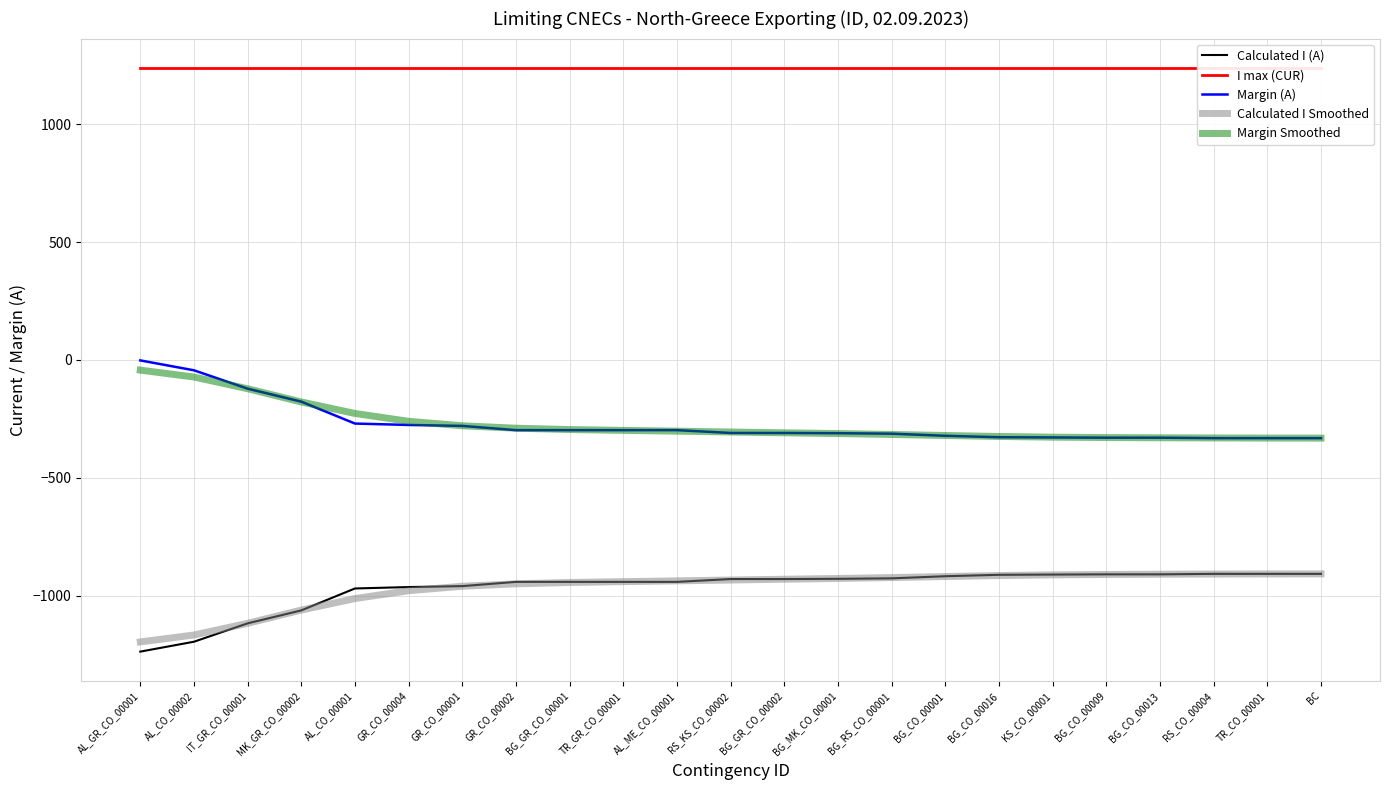

How many categories are shown in the chart?

23